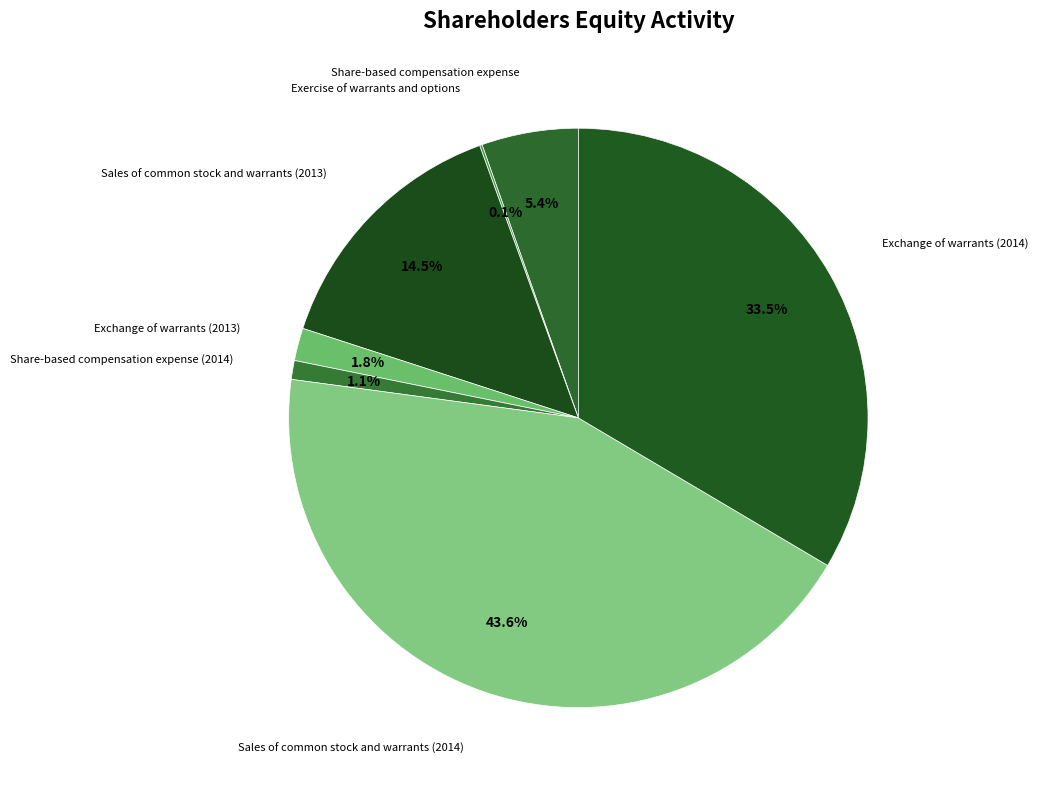

How many segments does this pie chart have?

7